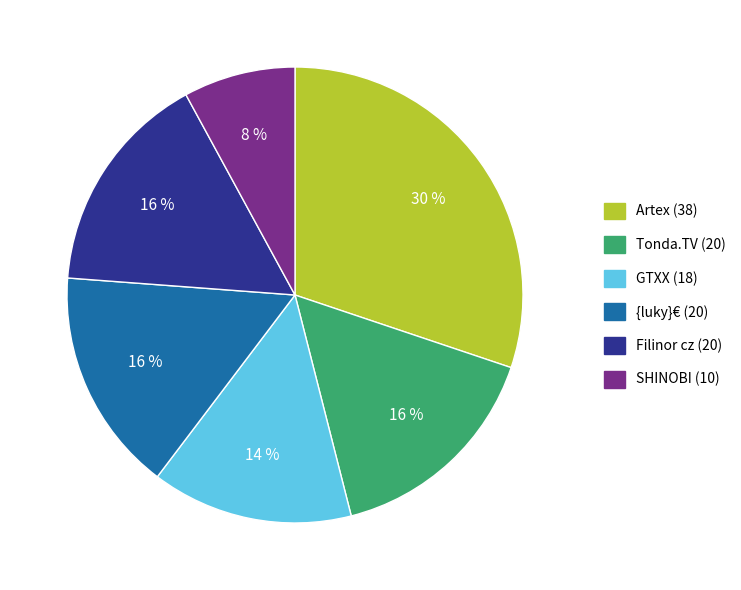

Is it true that SHINOBI (10) is 8% of the pie?

True